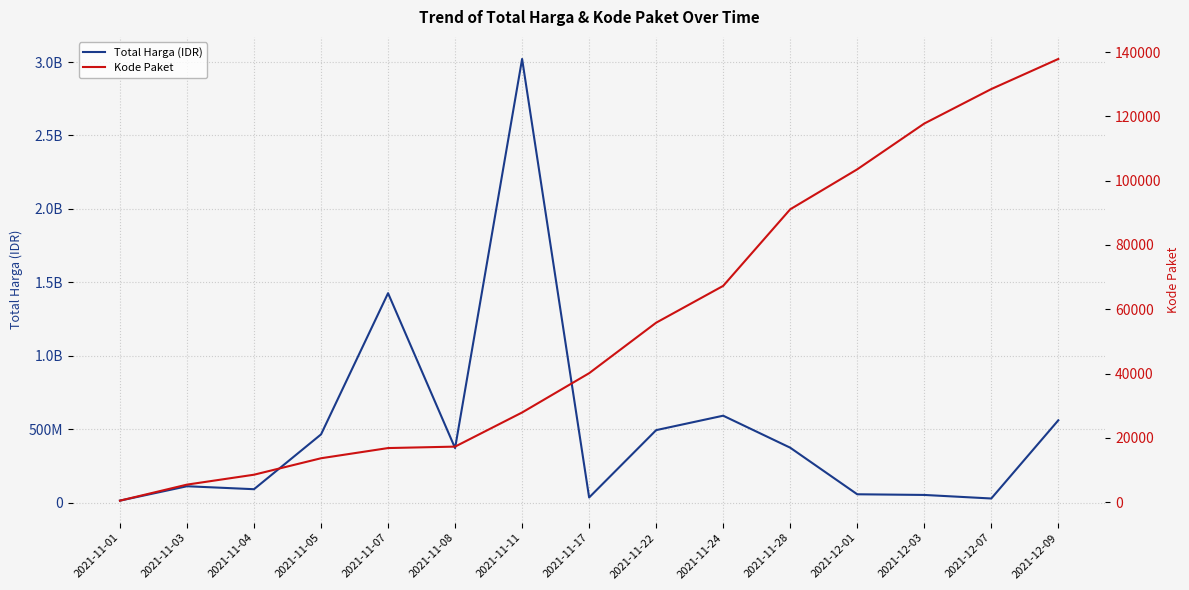

Which label corresponds to the smallest value in the chart?

2021-11-01